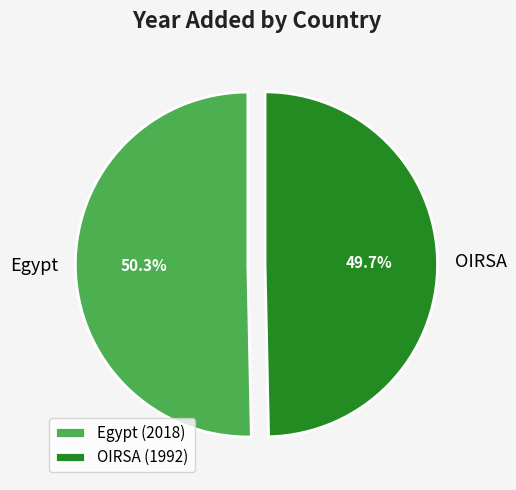

Rank the categories by value from highest to lowest.

Egypt, OIRSA